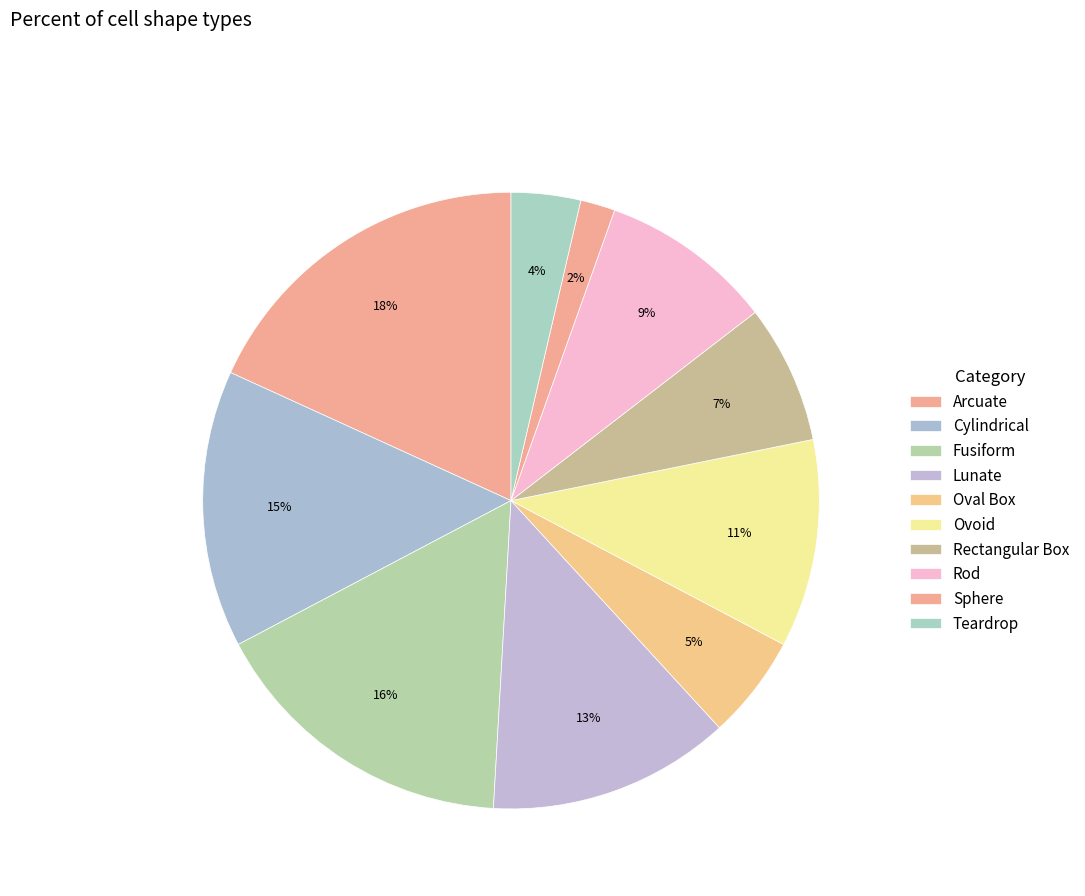

How many segments does this pie chart have?

10